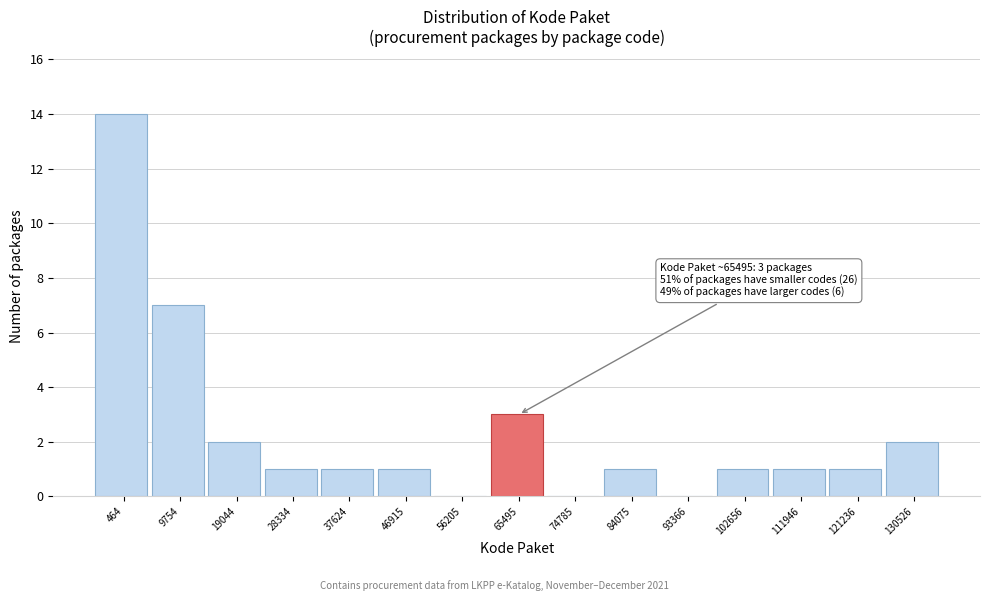

Reading right to left, list all the values displayed in this chart.

130526=2	121236=1	111946=1	102656=1	93366=0	84075=1	74785=0	65495=3	56205=0	46915=1	37624=1	28334=1	19044=2	9754=7	464=14